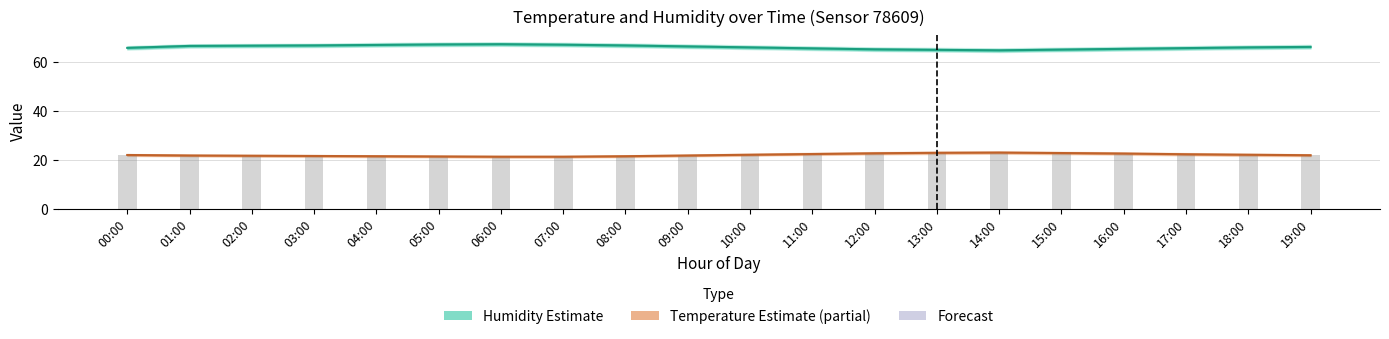

Does the chart contain stacked bars?

No